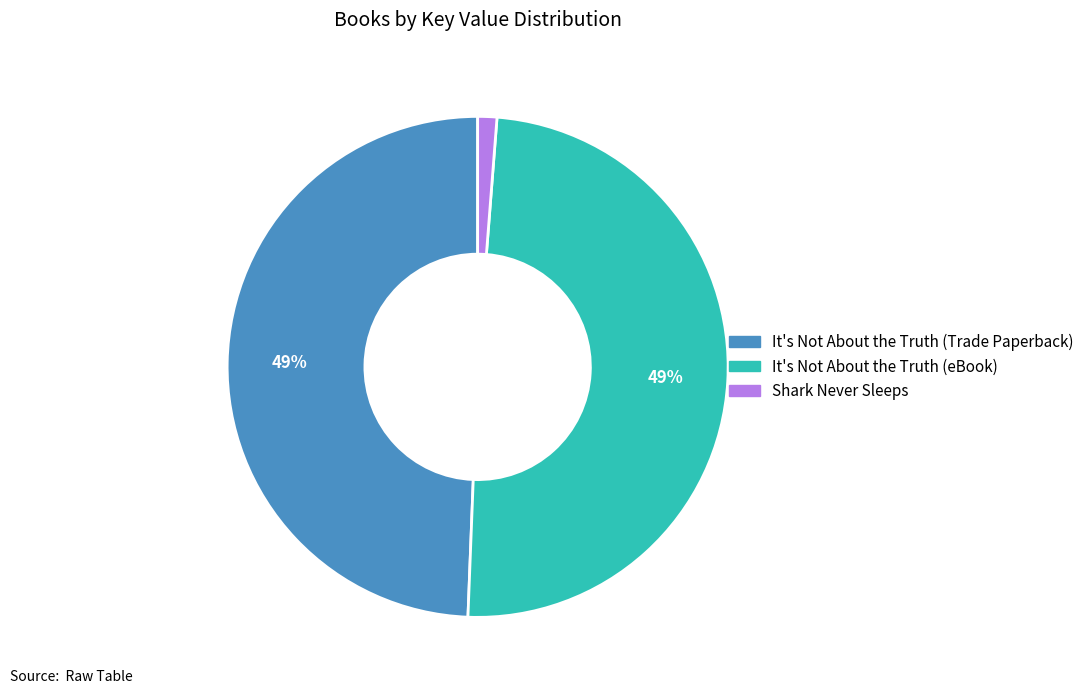

What is the smallest slice in the pie chart?

Shark Never Sleeps